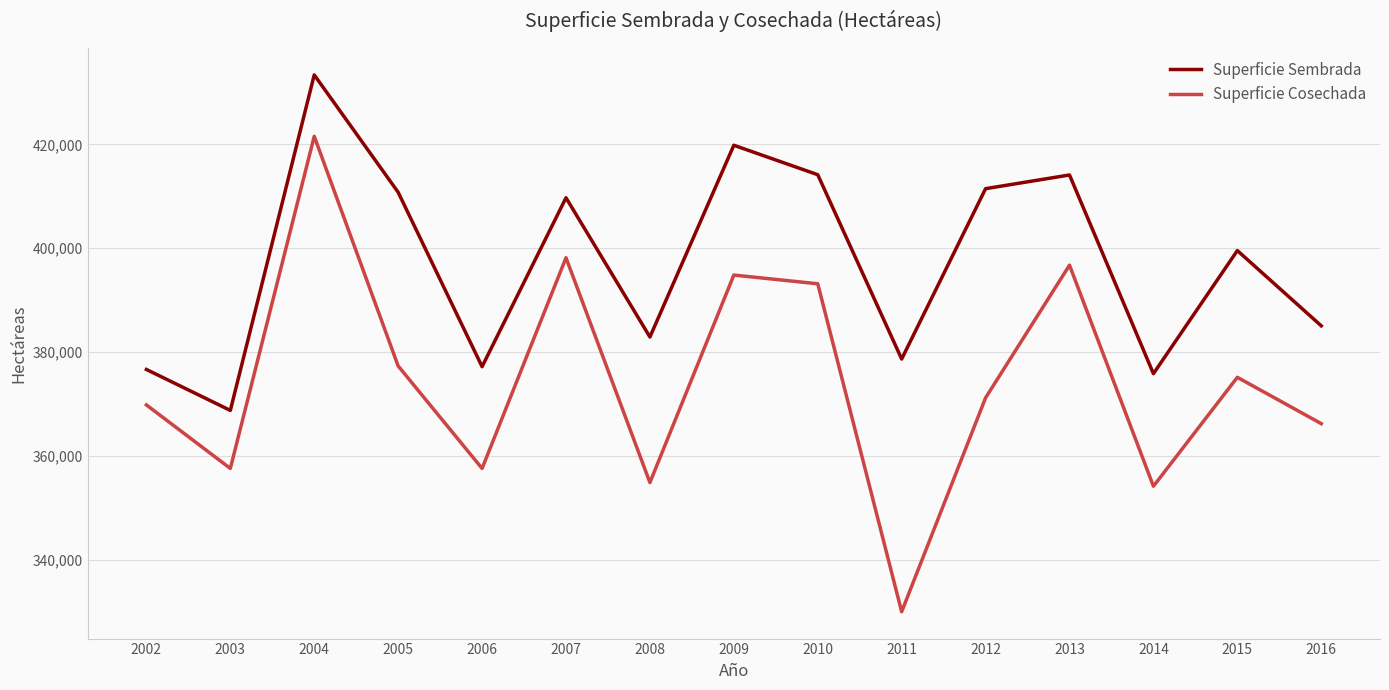

Does the chart have visible grid lines?

Yes